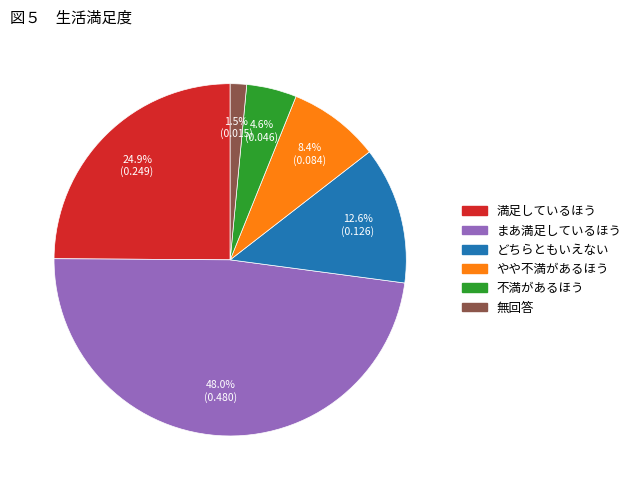

Which has a higher value, 無回答 or 満足しているほう?

満足しているほう